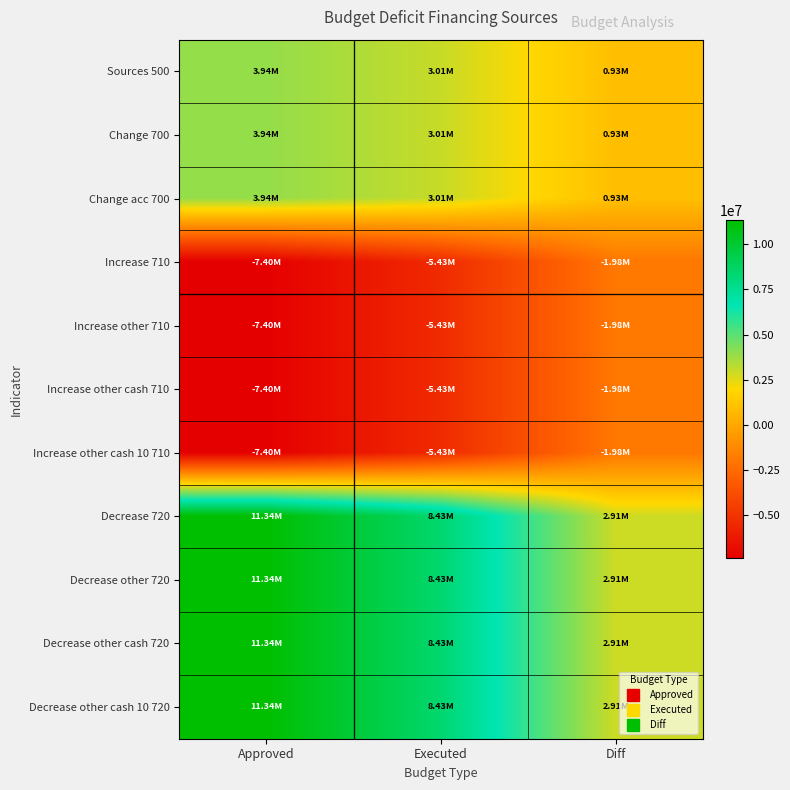

What is the difference between the highest and lowest values at Diff?

4884070.2